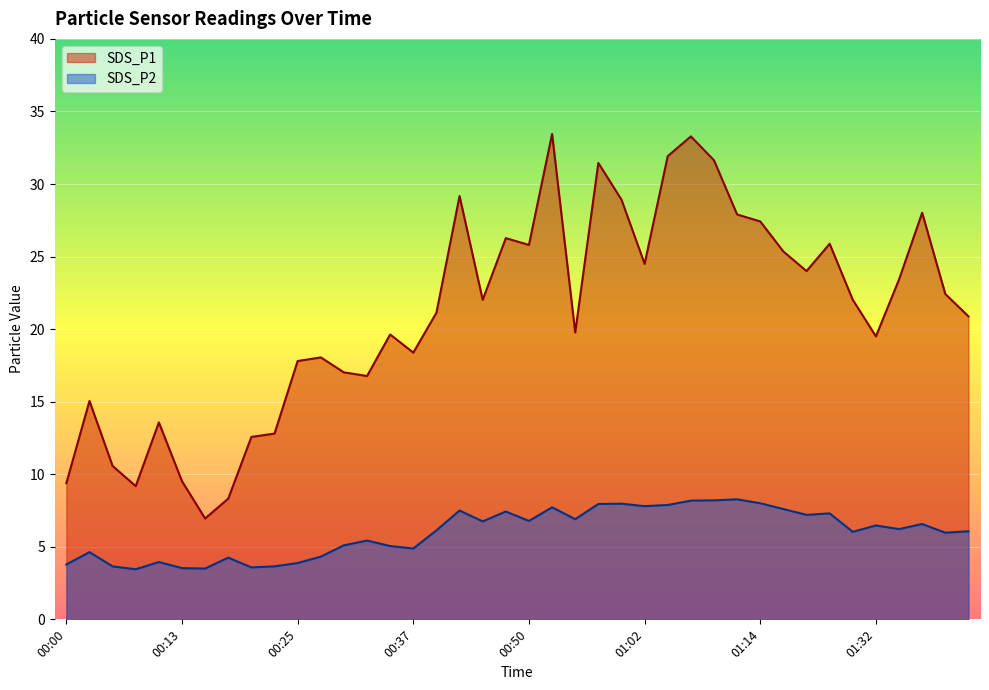

Is it true that SDS_P2 equals 6.1 at 01:42?

True